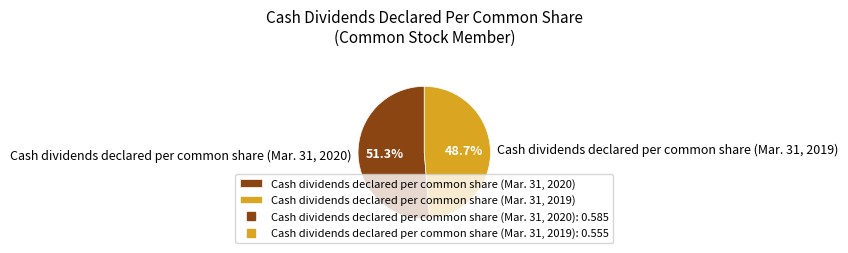

Which slice is the largest?

Cash dividends declared per common share (Mar. 31, 2020)